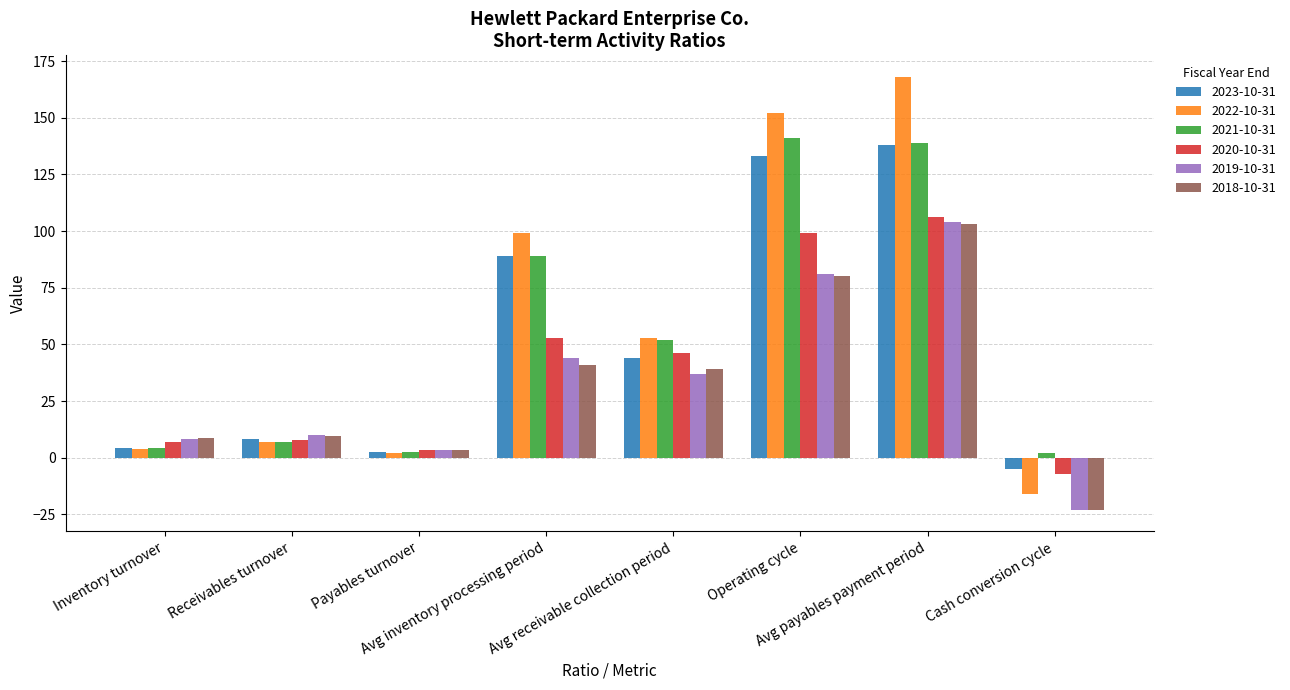

What is the difference between the maximum and minimum values in the 2020-10-31 series?

113.0